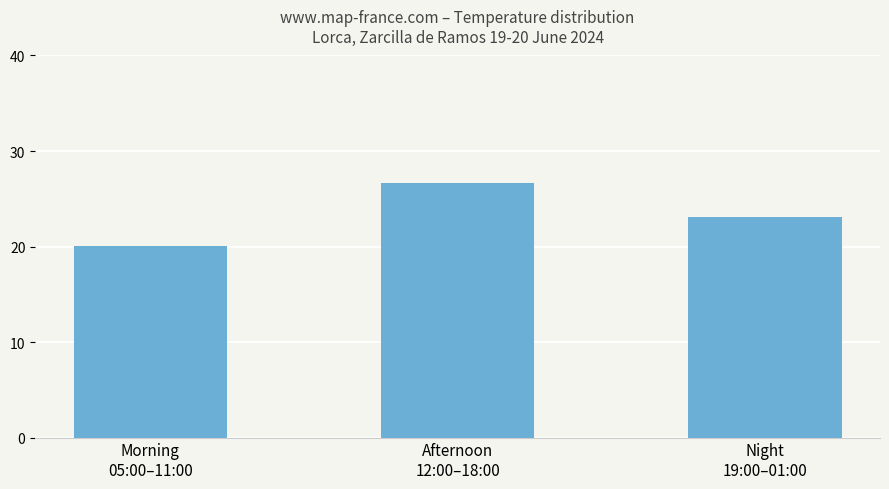

What is the label of the 1st bar from the right?

Night
19:00–01:00